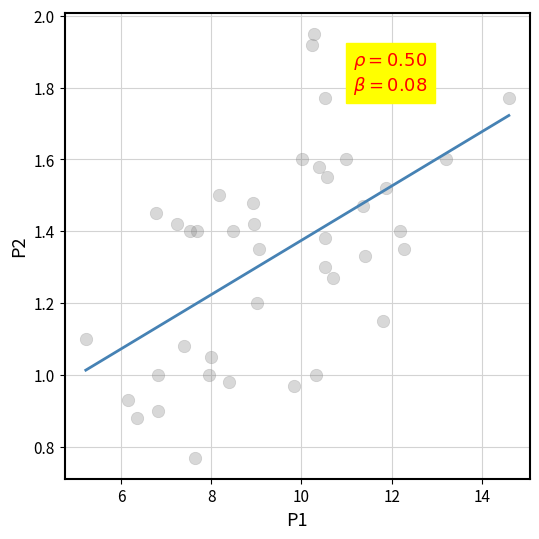

What is the range of X values (max minus min)?

9.4